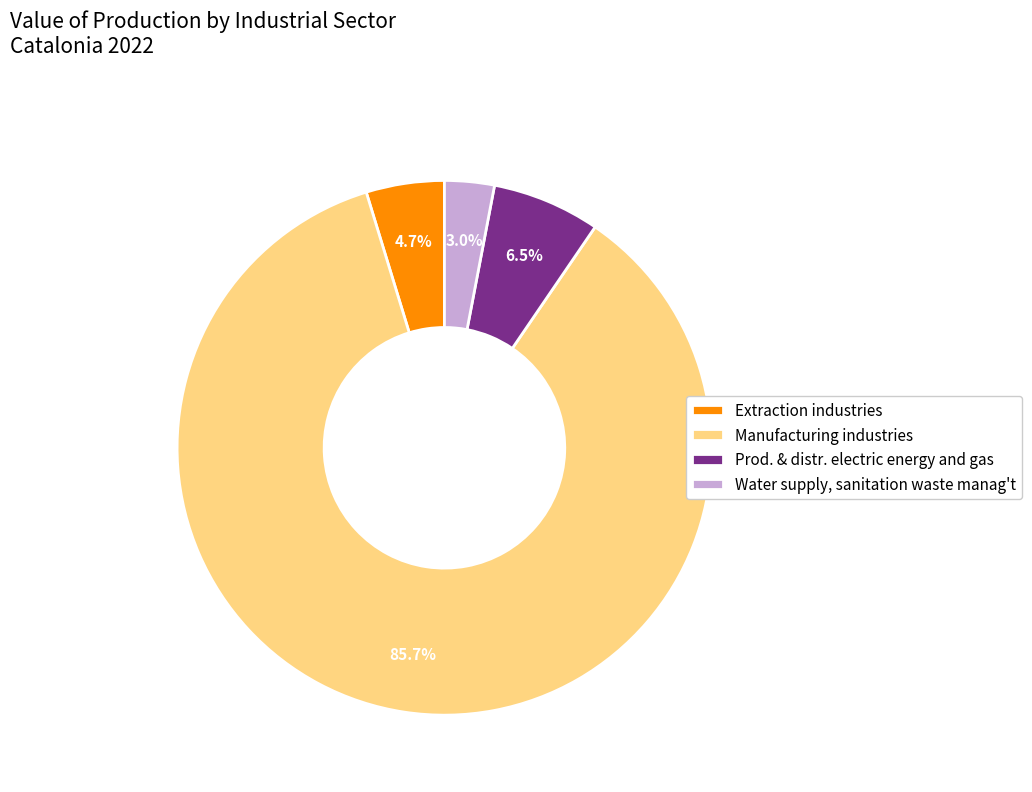

Rank the categories by value from highest to lowest.

Manufacturing industries, Prod. & distr. electric energy and gas, Extraction industries, Water supply, sanitation waste manag't